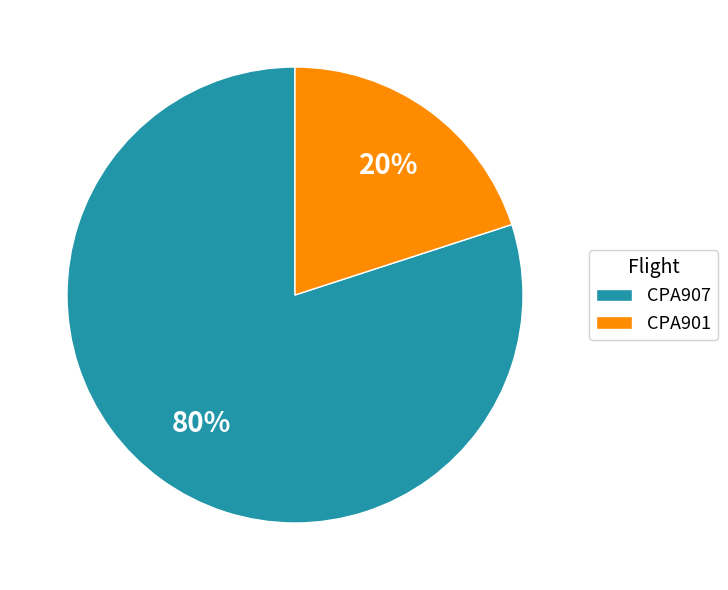

Is the sum of CPA907 and CPA901 greater than half?

Yes